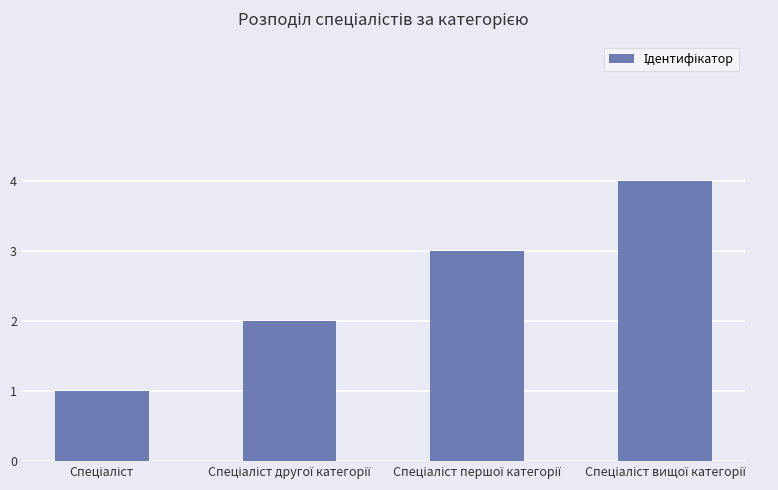

What is the difference between the maximum and minimum values?

3